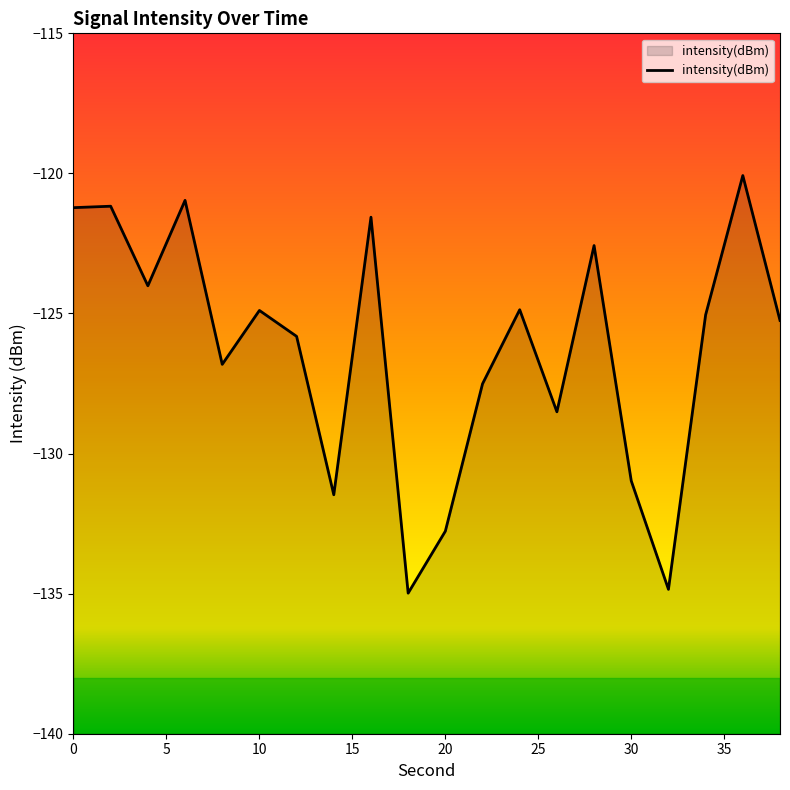

What is the maximum value shown in the chart?

-120.1